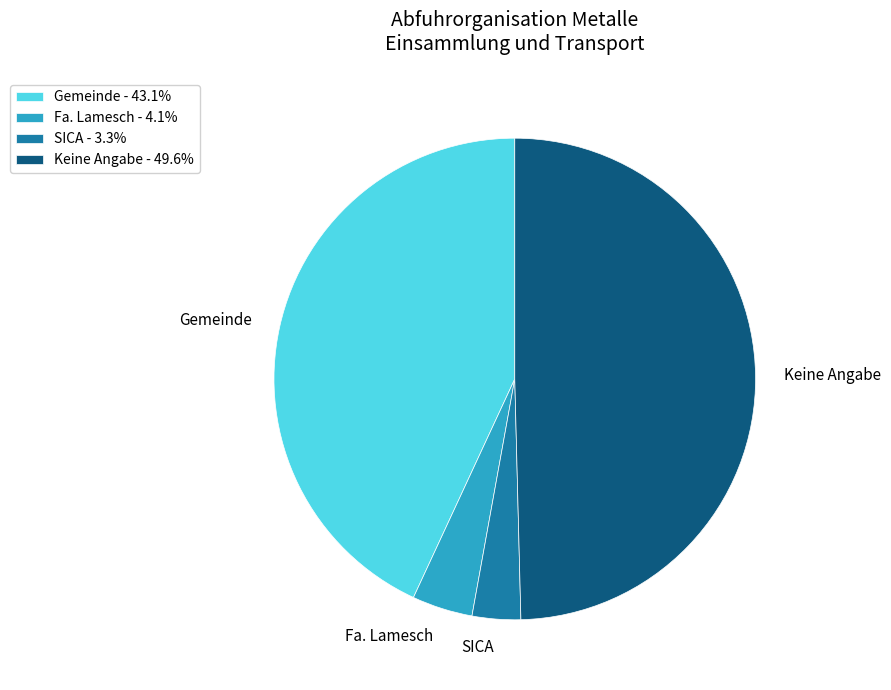

What is the ratio of the value at Keine Angabe - 49.6% to the value at Fa. Lamesch - 4.1%?

12.2